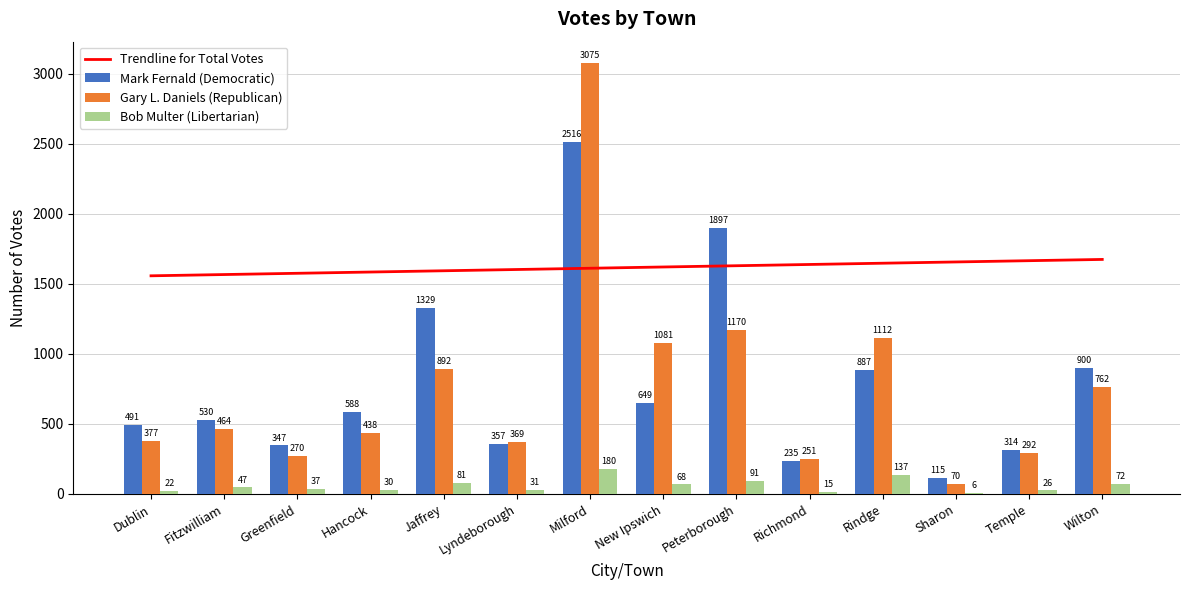

Reading left to right, extract all data points from this chart.

Trendline for Total Votes: Dublin=1557.3	Fitzwilliam=1566.3	Greenfield=1575.3	Hancock=1584.3	Jaffrey=1593.3	Lyndeborough=1602.3	Milford=1611.3	New Ipswich=1620.3	Peterborough=1629.3	Richmond=1638.3	Rindge=1647.3	Sharon=1656.2	Temple=1665.2	Wilton=1674.2
Mark Fernald (Democratic): Dublin=491.0	Fitzwilliam=530.0	Greenfield=347.0	Hancock=588.0	Jaffrey=1329.0	Lyndeborough=357.0	Milford=2516.0	New Ipswich=649.0	Peterborough=1897.0	Richmond=235.0	Rindge=887.0	Sharon=115.0	Temple=314.0	Wilton=900.0
Gary L. Daniels (Republican): Dublin=377.0	Fitzwilliam=464.0	Greenfield=270.0	Hancock=438.0	Jaffrey=892.0	Lyndeborough=369.0	Milford=3075.0	New Ipswich=1081.0	Peterborough=1170.0	Richmond=251.0	Rindge=1112.0	Sharon=70.0	Temple=292.0	Wilton=762.0
Bob Multer (Libertarian): Dublin=22.0	Fitzwilliam=47.0	Greenfield=37.0	Hancock=30.0	Jaffrey=81.0	Lyndeborough=31.0	Milford=180.0	New Ipswich=68.0	Peterborough=91.0	Richmond=15.0	Rindge=137.0	Sharon=6.0	Temple=26.0	Wilton=72.0